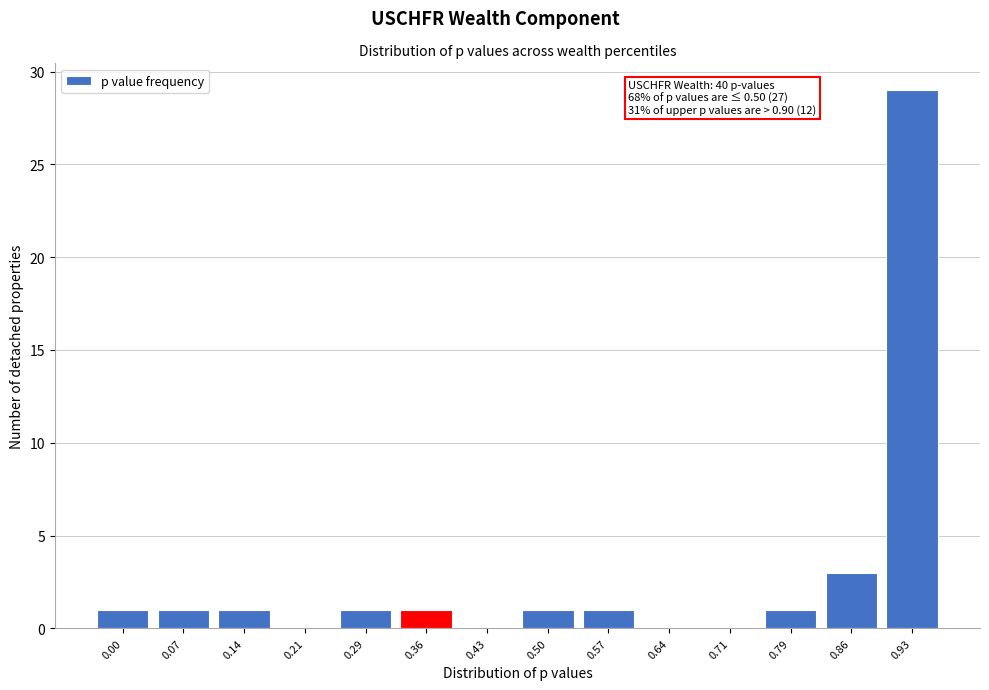

Reading left to right, what are all the values shown in this chart?

0.00=1	0.07=1	0.14=1	0.21=0	0.29=1	0.36=1	0.43=0	0.50=1	0.57=1	0.64=0	0.71=0	0.79=1	0.86=3	0.93=29